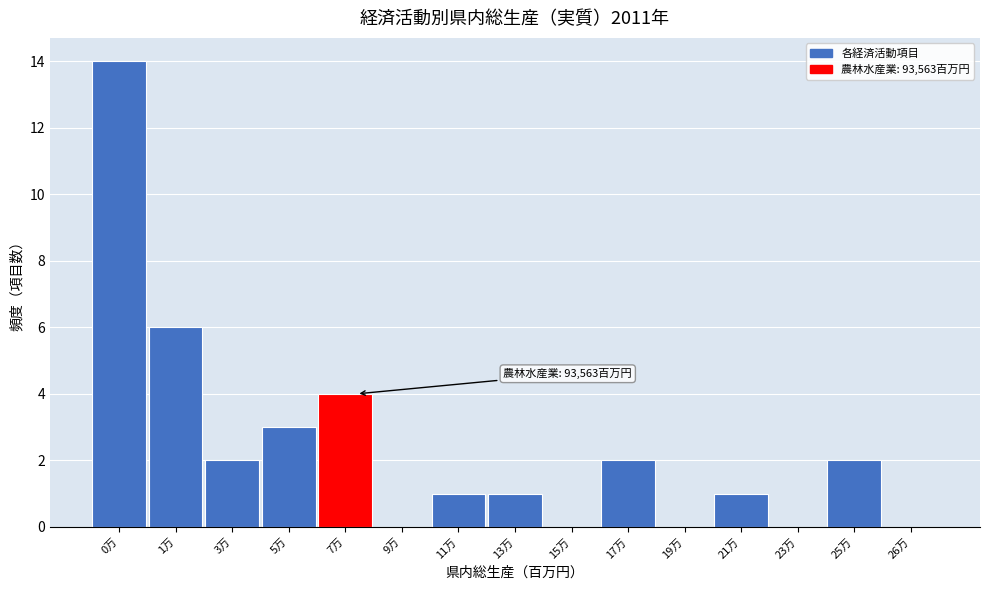

Reading right to left, what are all the values shown in this chart?

26万=0	25万=2	23万=0	21万=1	19万=0	17万=2	15万=0	13万=1	11万=1	9万=0	7万=4	5万=3	3万=2	1万=6	0万=14